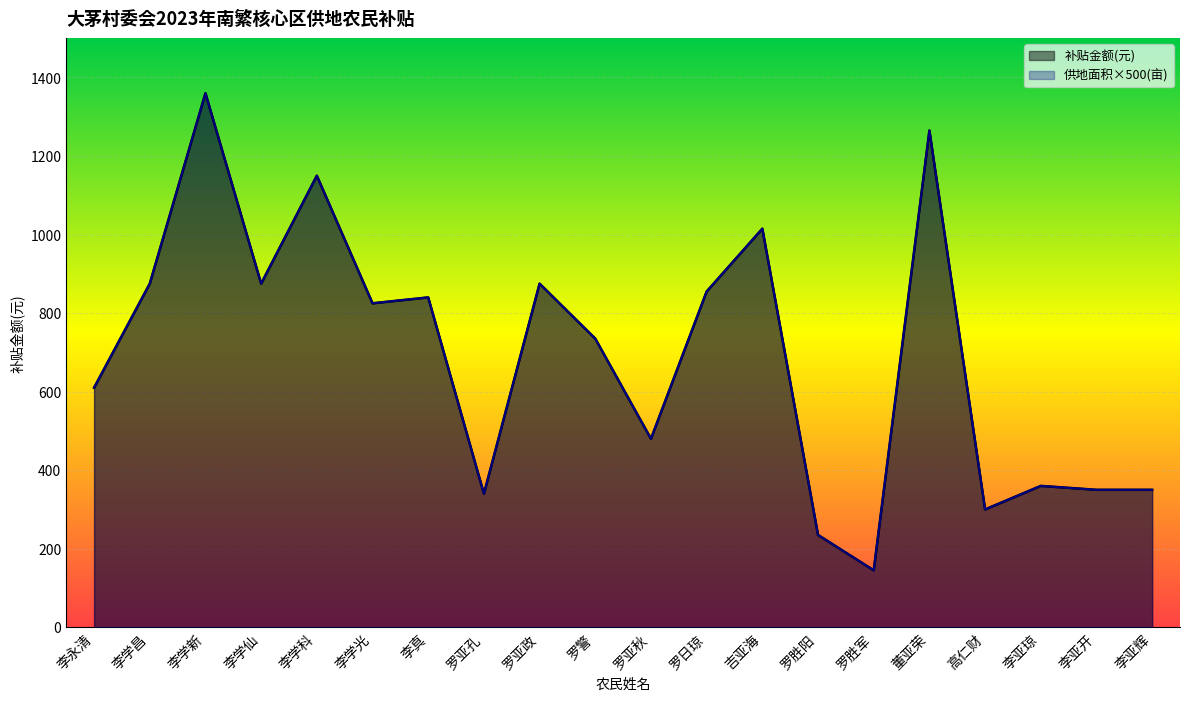

How many values in the 供地面积(亩) series exceed 825?

9